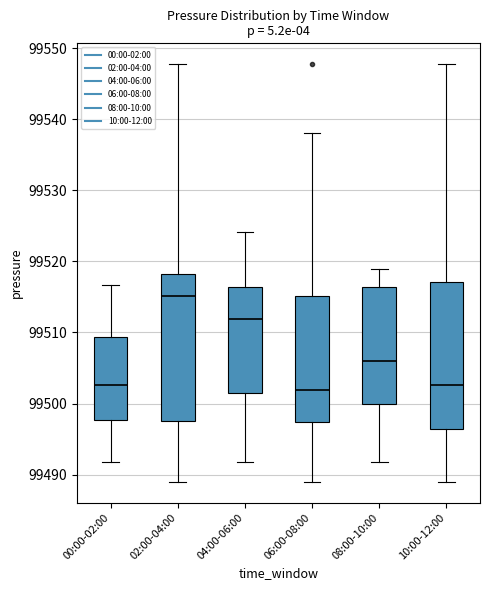

Reading left to right, transcribe this box plot: for each box, give where its median line is, the range the box spans, and where its two whiskers end, as read against the y-axis. The values are not printed on the chart, so give them approximately, as read against the axis.

00:00-02:00: median 99503, box 99498 to 99509, whiskers 99492 to 99517
02:00-04:00: median 99515, box 99498 to 99518, whiskers 99489 to 99548
04:00-06:00: median 99512, box 99502 to 99516, whiskers 99492 to 99524
06:00-08:00: median 99502, box 99497 to 99515, whiskers 99489 to 99538
08:00-10:00: median 99506, box 99500 to 99516, whiskers 99492 to 99519
10:00-12:00: median 99503, box 99496 to 99517, whiskers 99489 to 99548